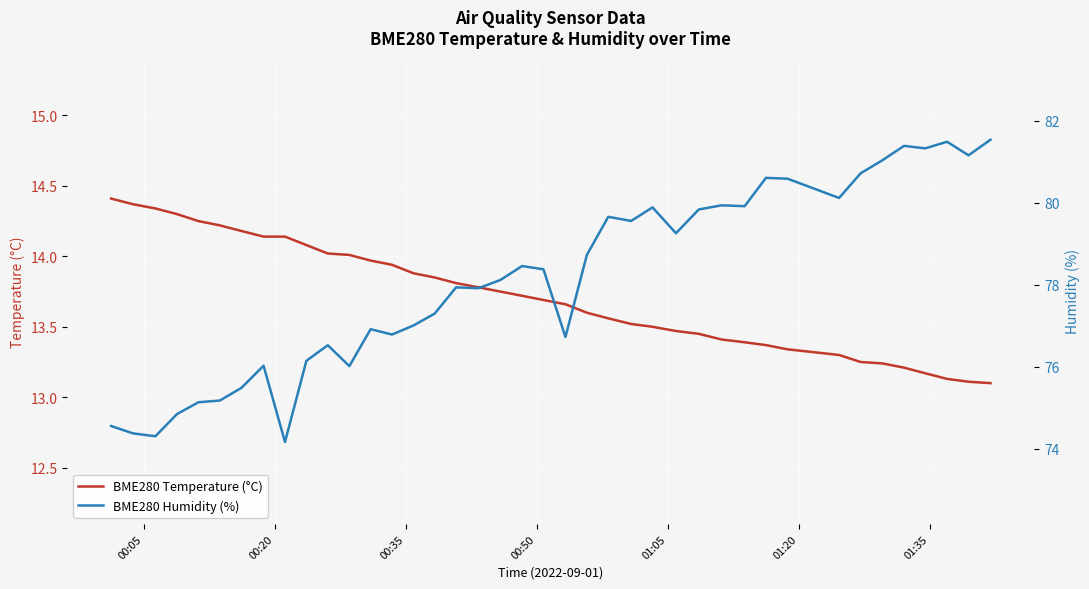

Which series has the largest range (max minus min)?

BME280 Humidity (%)